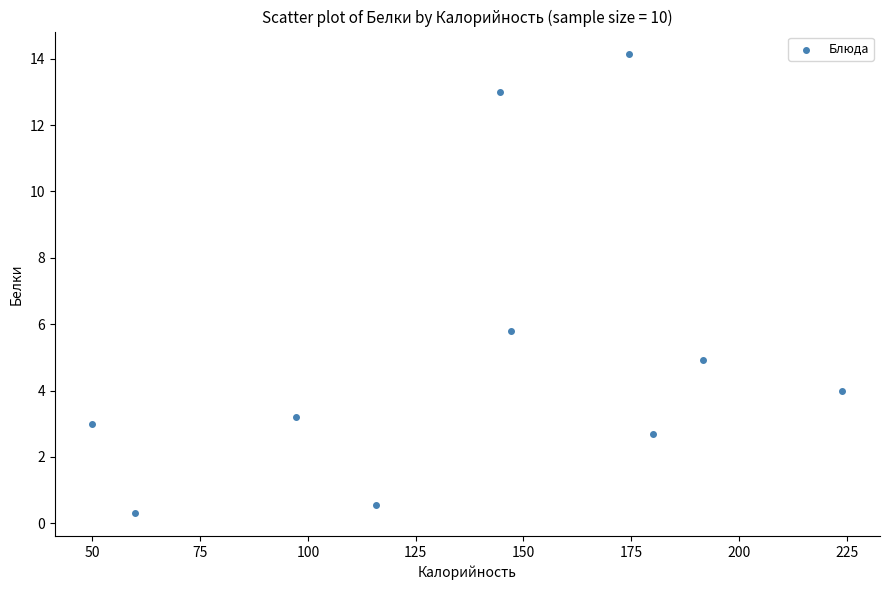

What is the range of Y values (max minus min)?

13.8